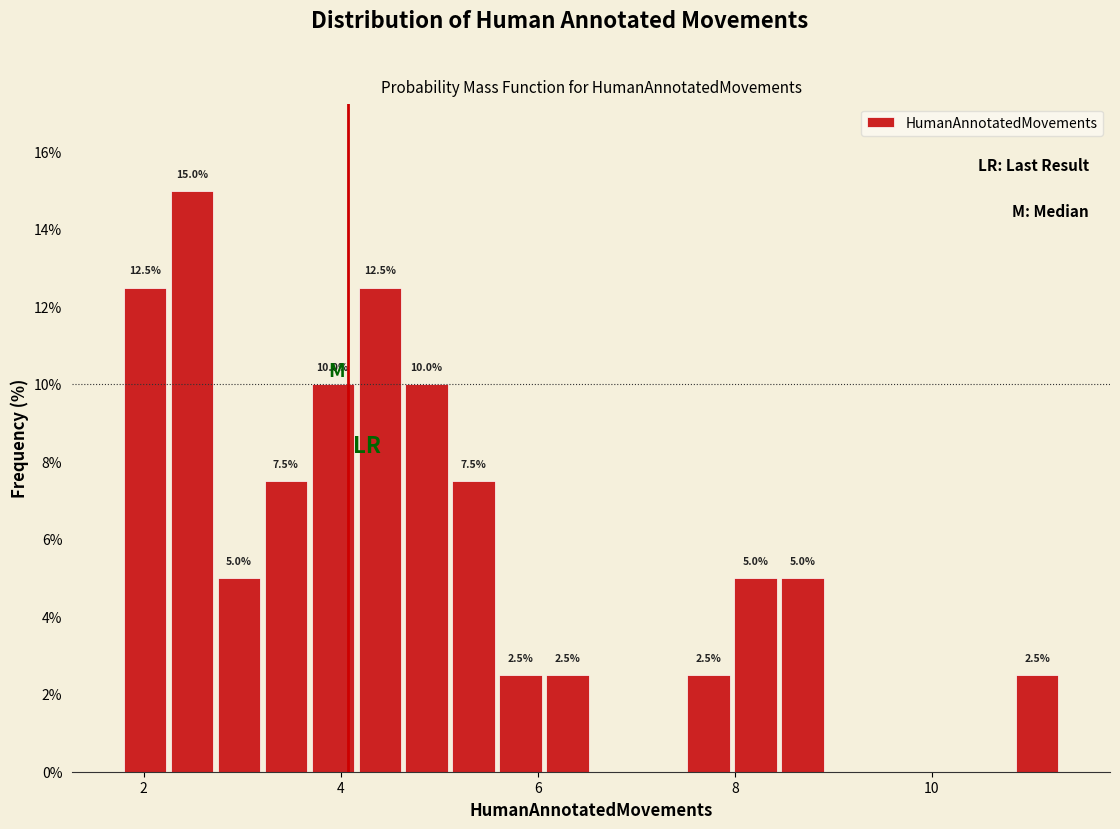

Read against the x-axis, roughly where is the centre of the tallest bar?

2.4